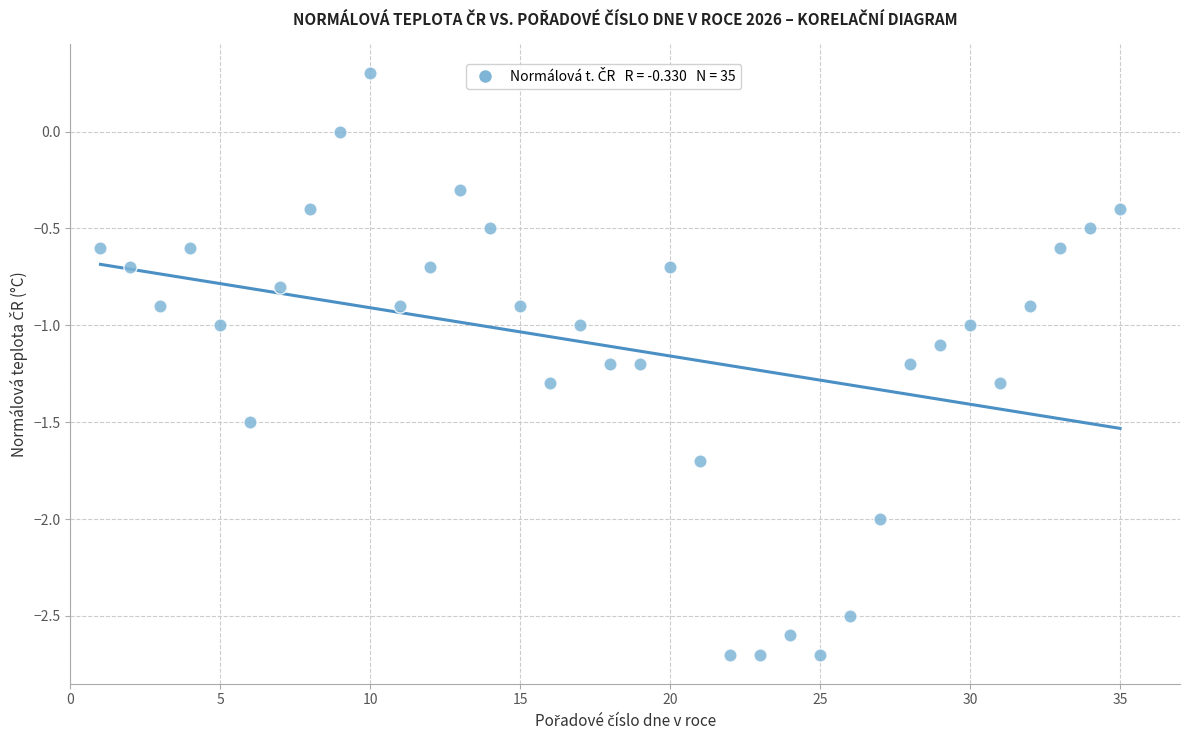

What is the range of Y values (max minus min)?

3.0